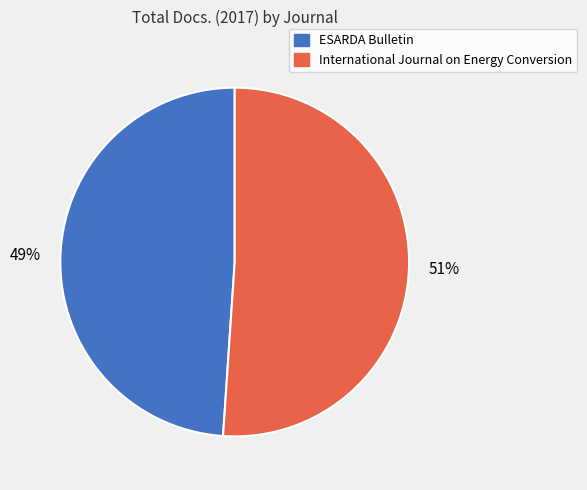

What is the majority slice?

International Journal on Energy Conversion